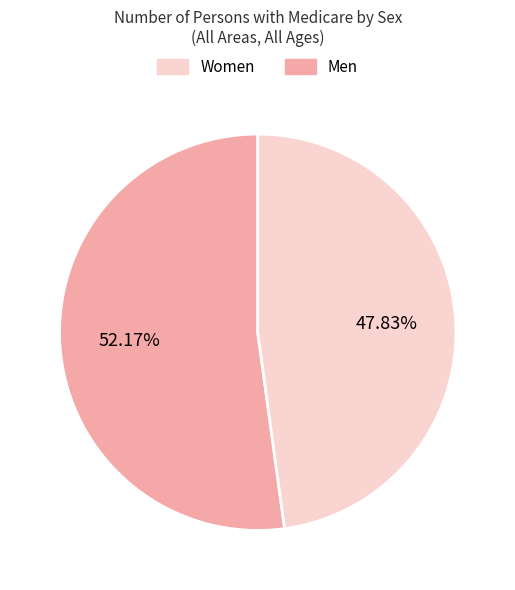

Is there any slice that represents more than half of the pie?

Yes